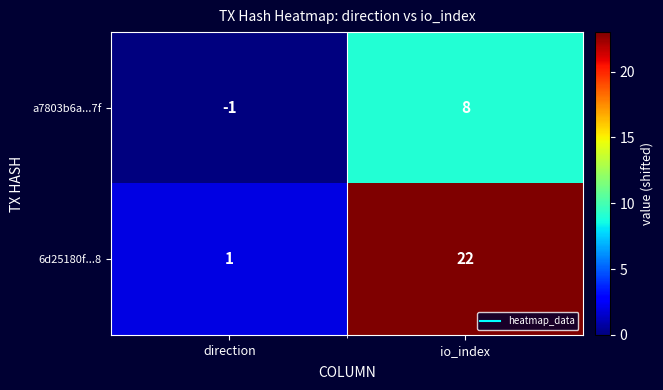

The value of 6d25180f...8 at io_index is 22. True or false?

True